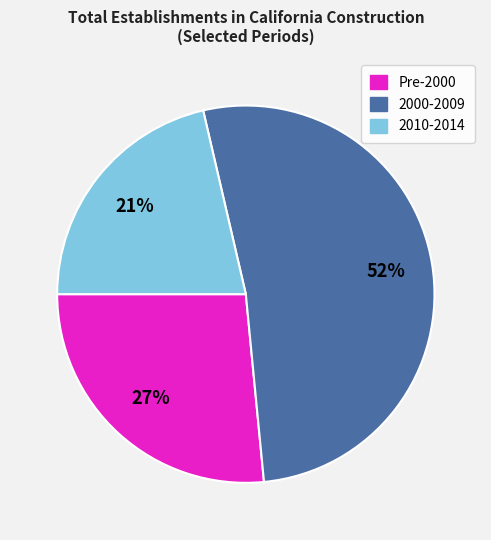

Is there a majority slice in this chart?

Yes